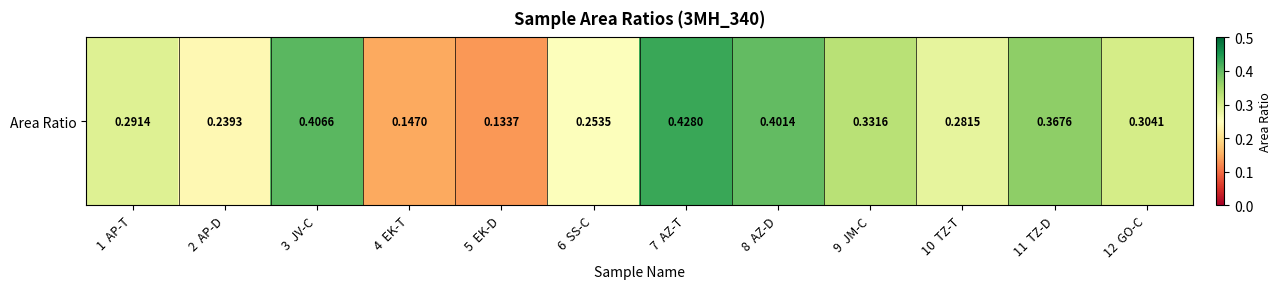

The chart shows a value of 0.5 at 9  JM-C. True or false?

False